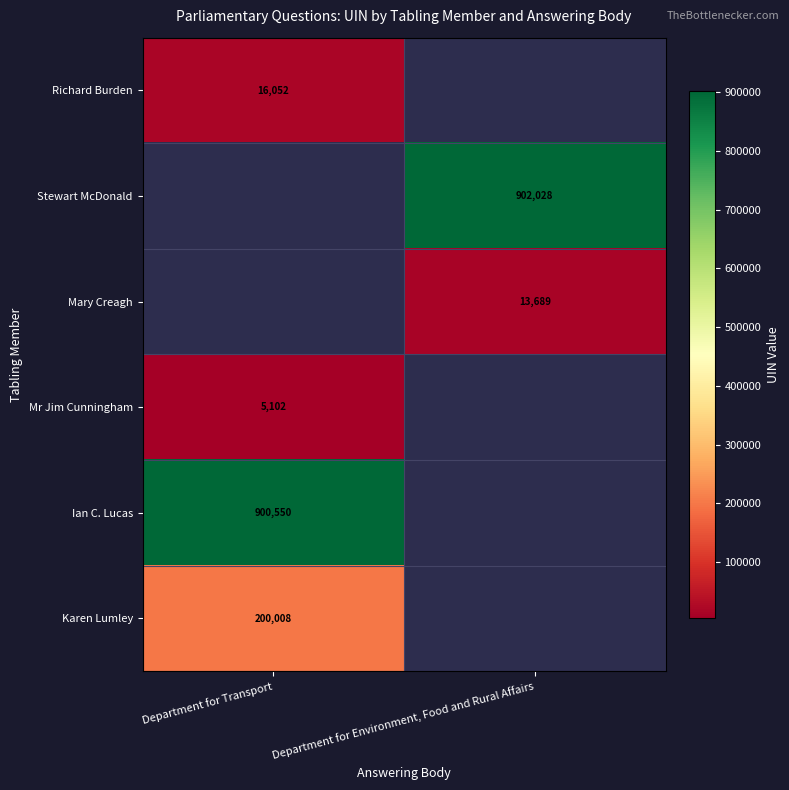

The value of Ian C. Lucas at Department for Transport is 900550. True or false?

True